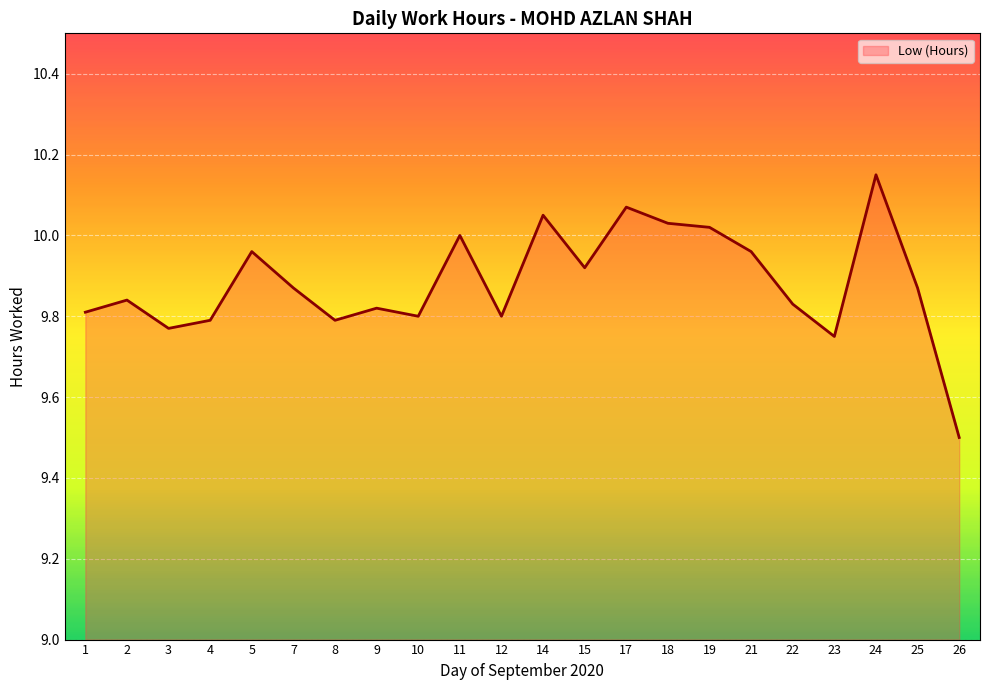

Which has a higher value, 18 or 22?

18